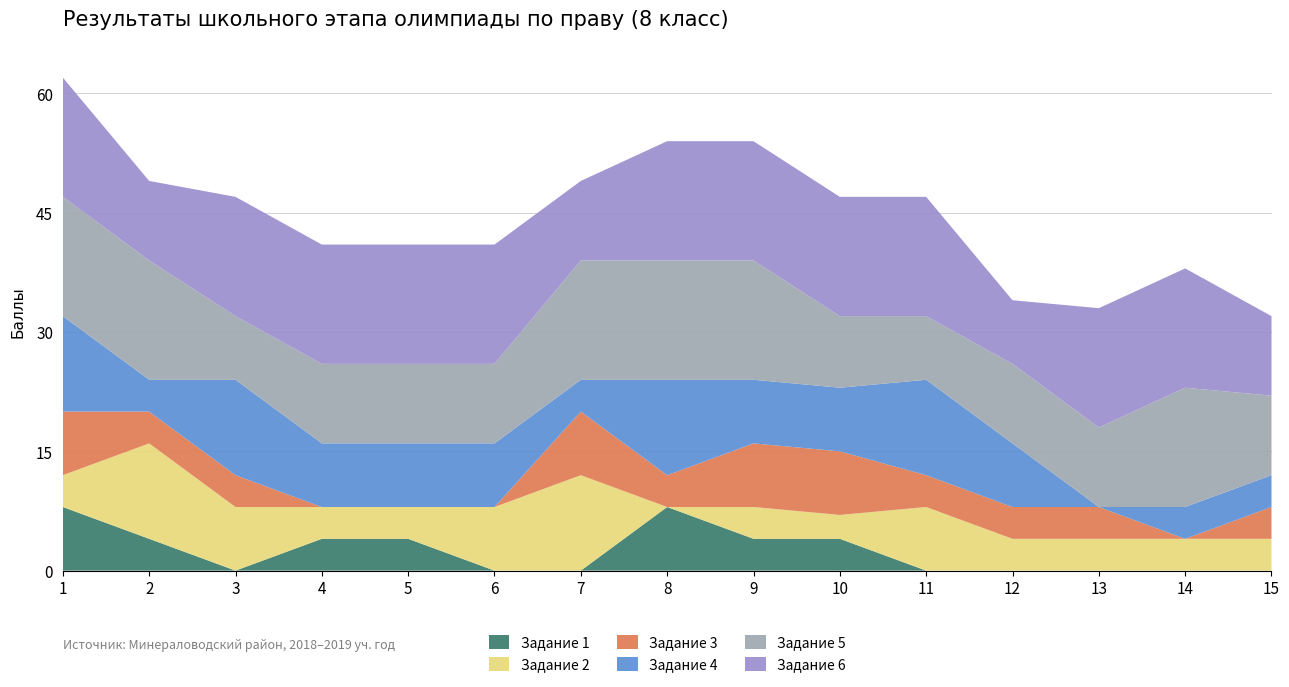

Reading right to left, what are all the values shown in this chart?

Задание 1: 15=0	14=0	13=0	12=0	11=0	10=4	9=4	8=8	7=0	6=0	5=4	4=4	3=0	2=4	1=8
Задание 2: 15=4	14=4	13=4	12=4	11=8	10=3	9=4	8=0	7=12	6=8	5=4	4=4	3=8	2=12	1=4
Задание 3: 15=4	14=0	13=4	12=4	11=4	10=8	9=8	8=4	7=8	6=0	5=0	4=0	3=4	2=4	1=8
Задание 4: 15=4	14=4	13=0	12=8	11=12	10=8	9=8	8=12	7=4	6=8	5=8	4=8	3=12	2=4	1=12
Задание 5: 15=10	14=15	13=10	12=10	11=8	10=9	9=15	8=15	7=15	6=10	5=10	4=10	3=8	2=15	1=15
Задание 6: 15=10	14=15	13=15	12=8	11=15	10=15	9=15	8=15	7=10	6=15	5=15	4=15	3=15	2=10	1=15